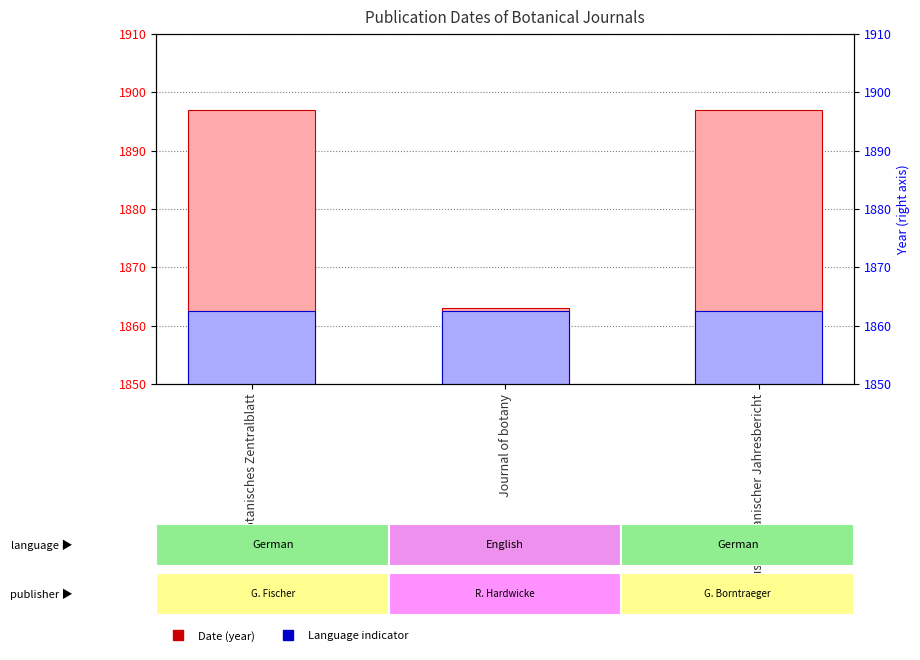

Between Botanisches Zentralblatt and Journal of botany, which series saw the biggest shift?

Date